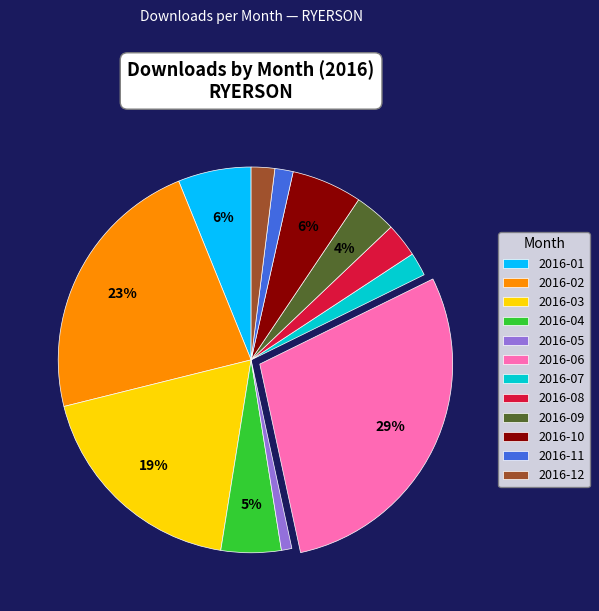

Is it true that 2016-01 is 18% of the pie?

False